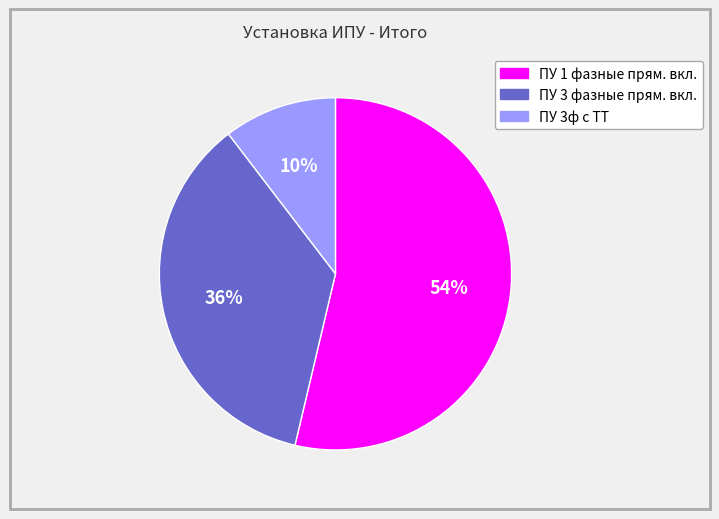

Which slice is the largest?

ПУ 1 фазные прям. вкл.